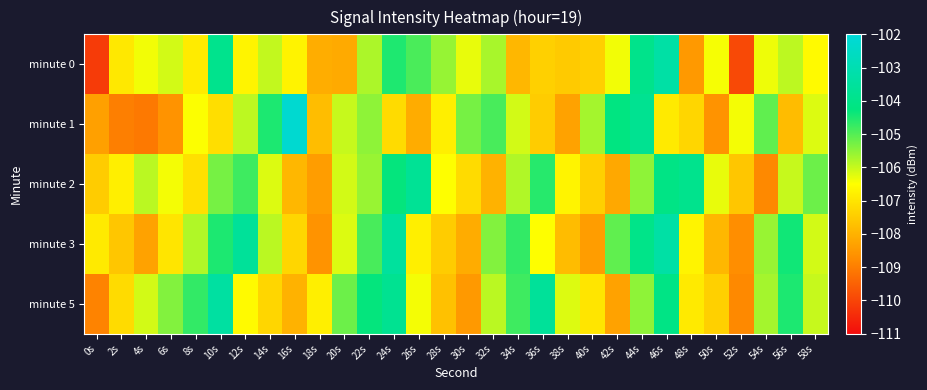

At which category is the sum across all series the highest?

46s